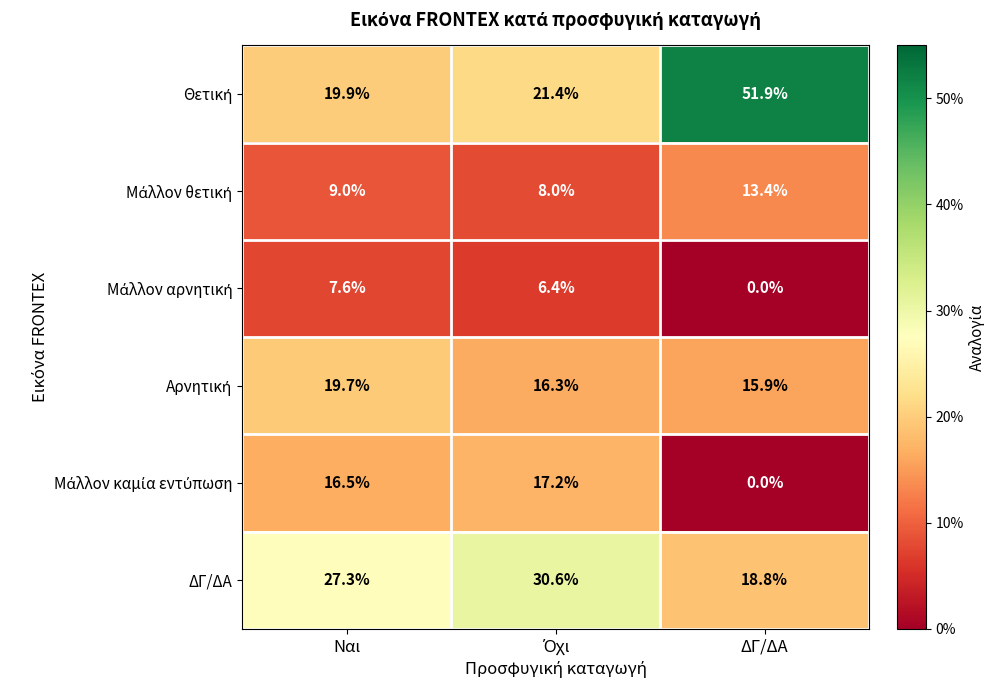

What is the sum of all ΔΓ/ΔΑ values?

76.7